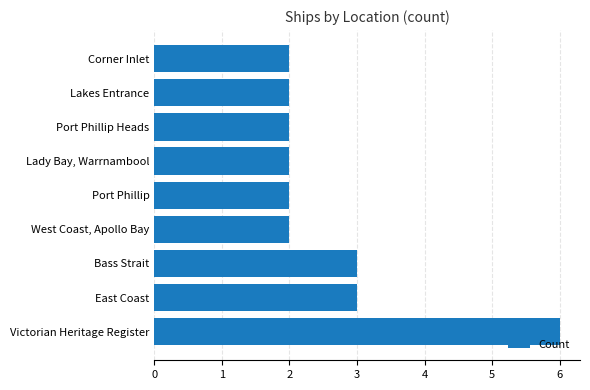

At which category does the chart reach its peak across all series?

Victorian Heritage Register